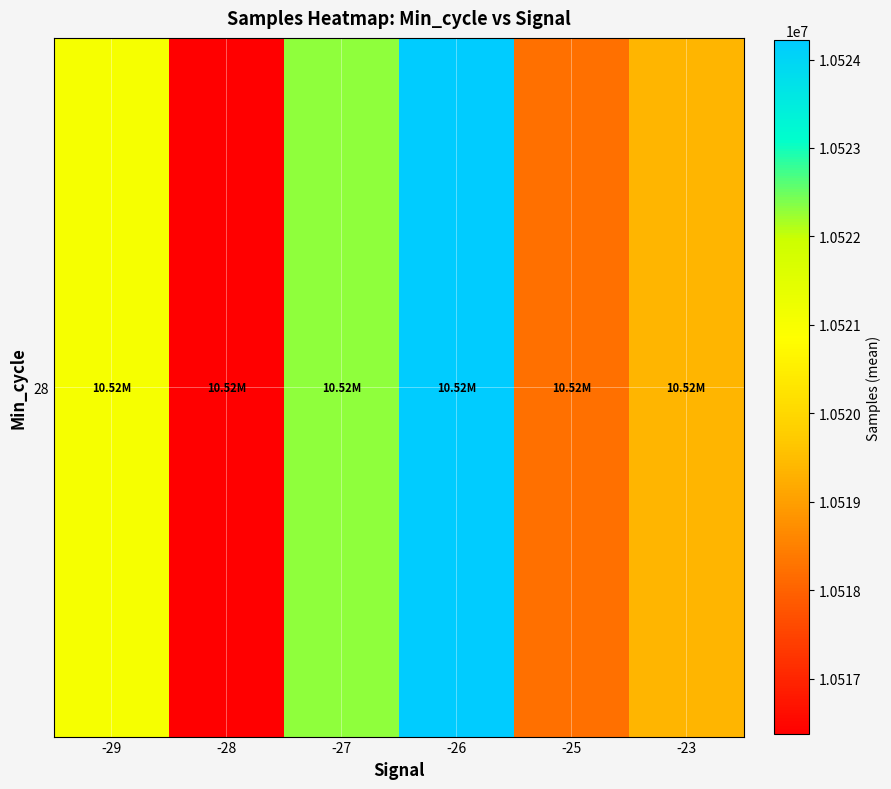

What is the minimum value shown in the chart?

10516371.7